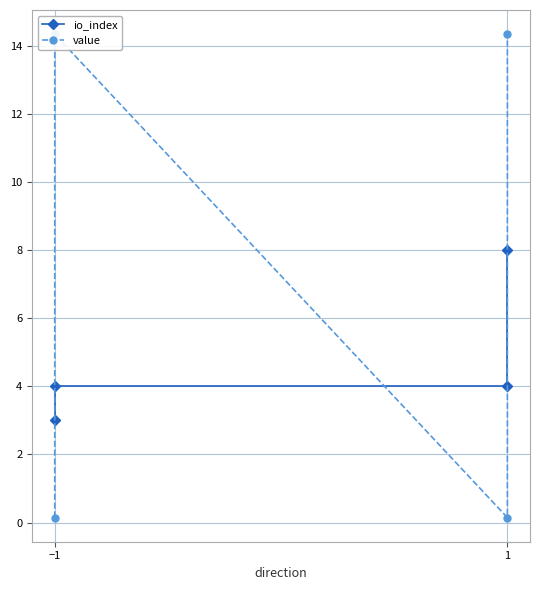

At which label is value closest to 7?

−1